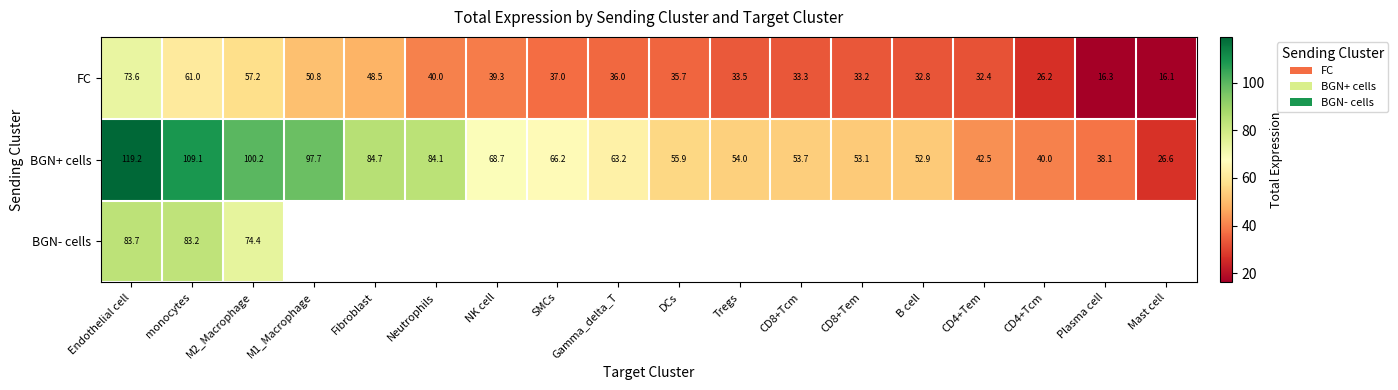

At which label does BGN+ cells reach its peak?

Endothelial cell